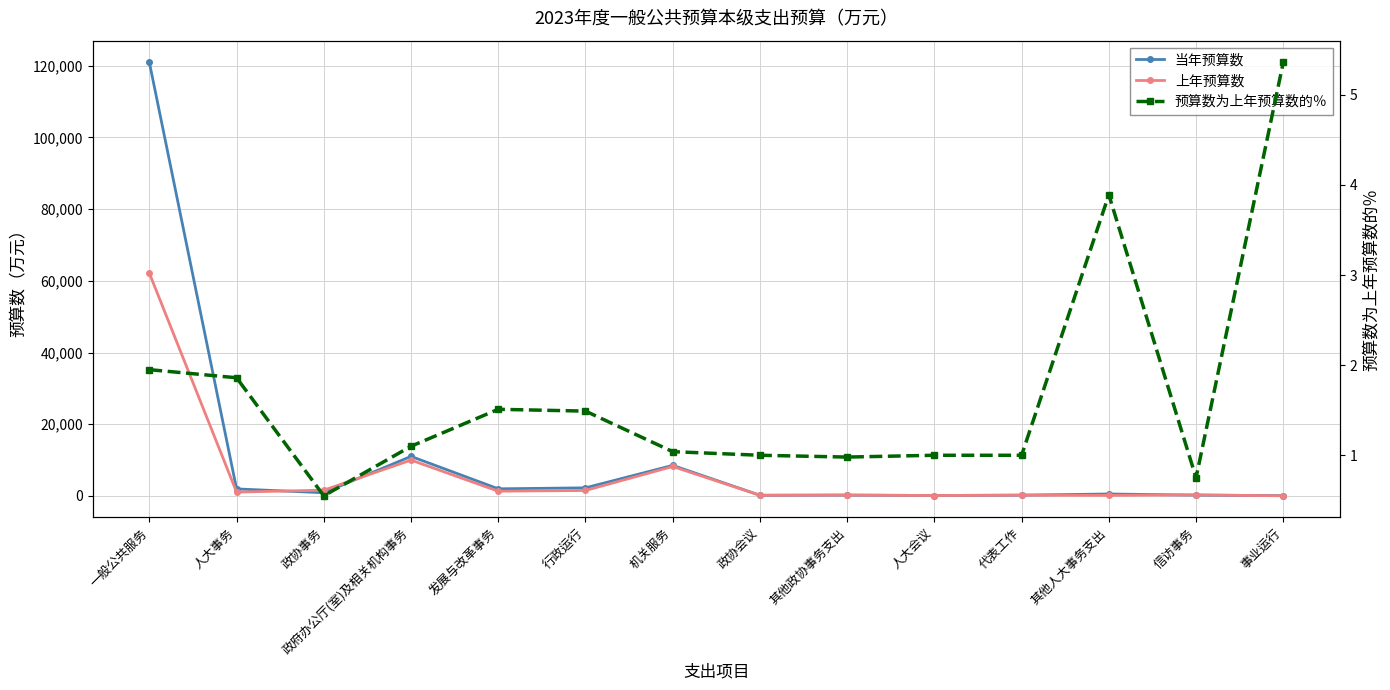

Reading left to right, what are all the values shown in this chart?

当年预算数: 一般公共服务=120972.0	人大事务=1942.0	政协事务=868.0	政府办公厅(室)及相关机构事务=11010.0	发展与改革事务=1966.0	行政运行=2236.0	机关服务=8507.0	政协会议=166.0	其他政协事务支出=212.0	人大会议=100.0	代表工作=199.0	其他人大事务支出=518.0	信访事务=208.0	事业运行=59.0
上年预算数: 一般公共服务=62144.0	人大事务=1044.0	政协事务=1584.0	政府办公厅(室)及相关机构事务=9984.0	发展与改革事务=1300.0	行政运行=1500.0	机关服务=8196.0	政协会议=166.0	其他政协事务支出=217.0	人大会议=100.0	代表工作=199.0	其他人大事务支出=133.0	信访事务=278.0	事业运行=11.0
预算数为上年预算数的％: 一般公共服务=1.9	人大事务=1.9	政协事务=0.6	政府办公厅(室)及相关机构事务=1.1	发展与改革事务=1.5	行政运行=1.5	机关服务=1.0	政协会议=1.0	其他政协事务支出=1.0	人大会议=1.0	代表工作=1.0	其他人大事务支出=3.9	信访事务=0.8	事业运行=5.4